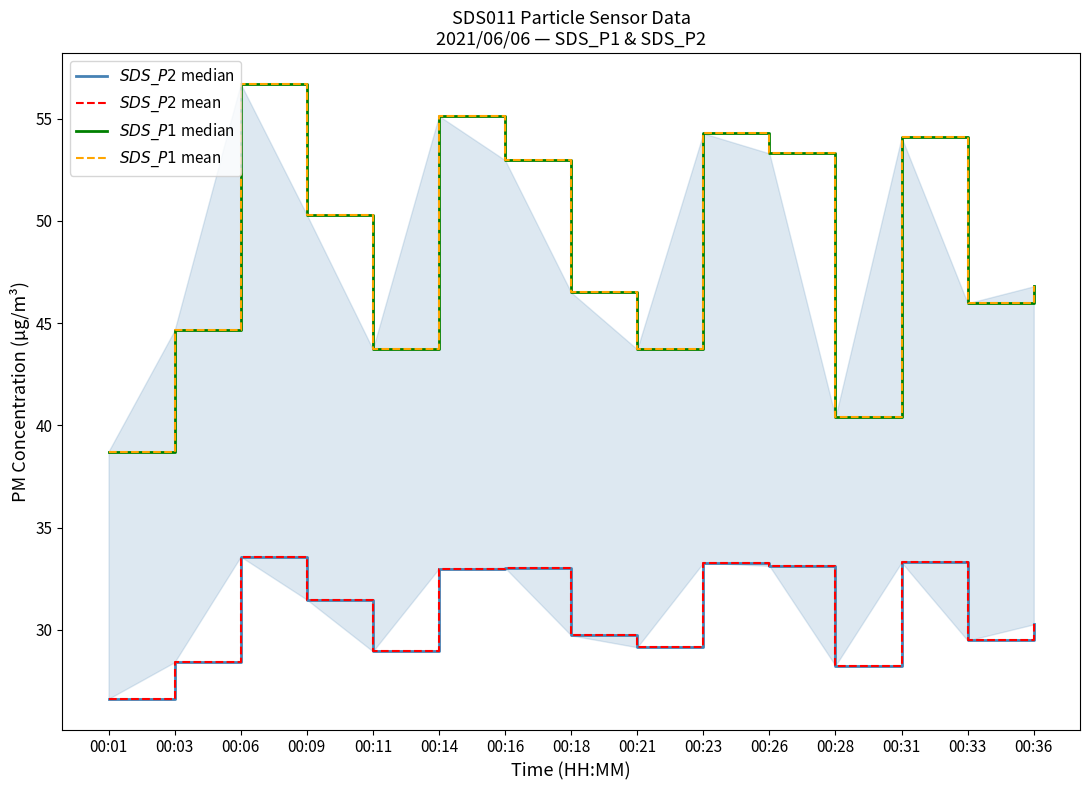

Between 00:06 and 00:31, which is larger?

00:06